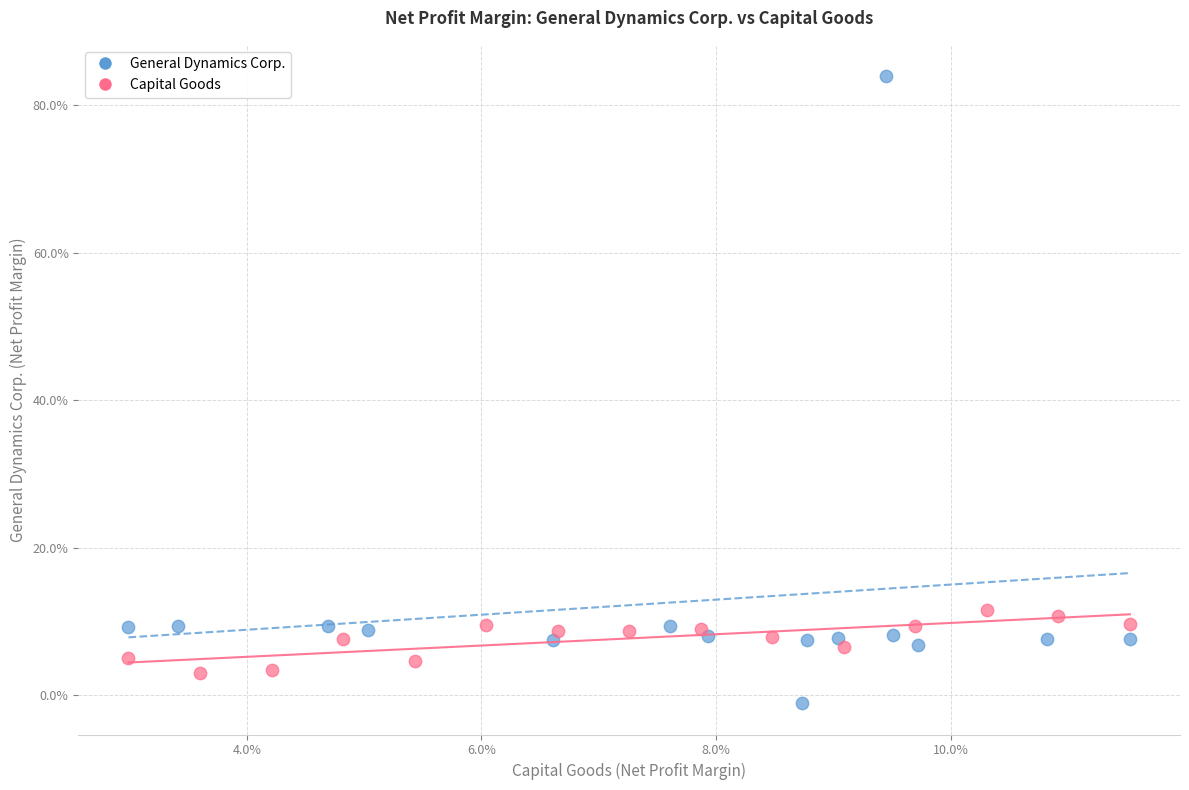

Which series reaches the maximum Y coordinate?

General Dynamics Corp.